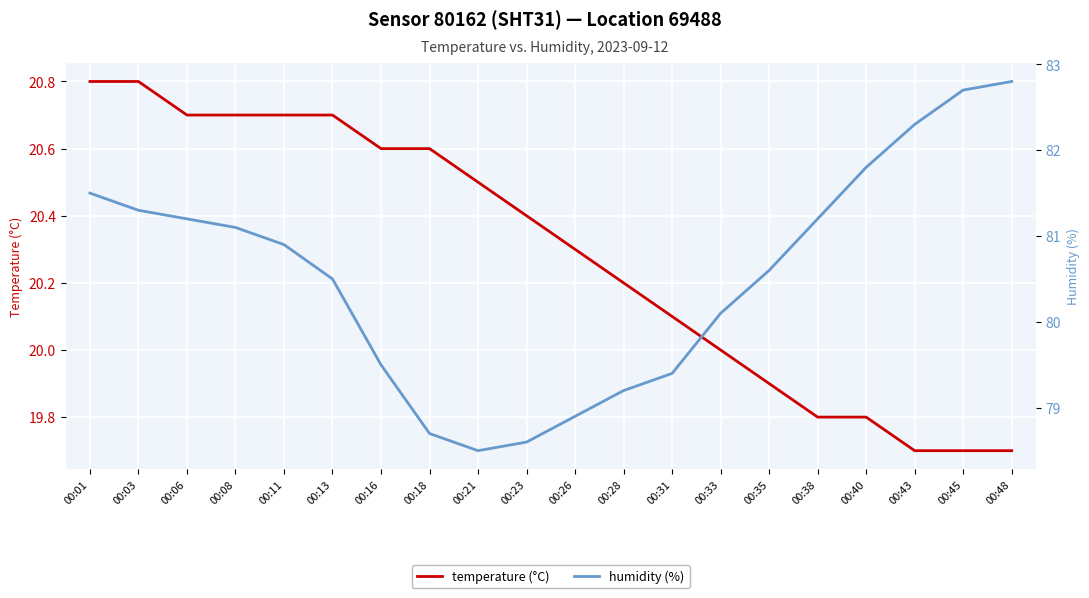

Is the value of temperature at 00:43 greater than the value of humidity at 00:18?

No